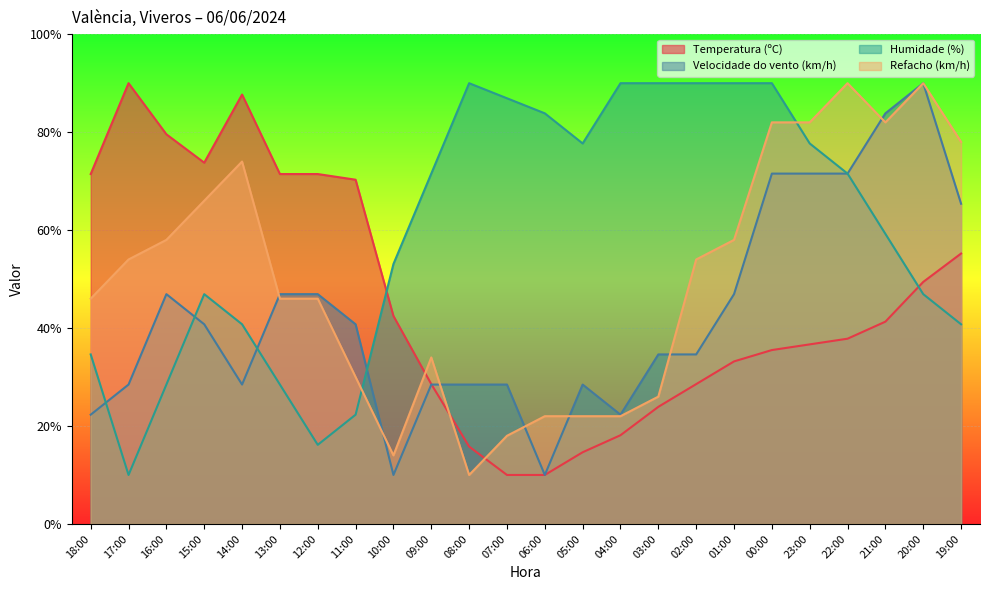

Reading right to left, list all the values displayed in this chart.

Temperatura (ºC): 55.2	49.4	41.3	37.8	36.7	35.5	33.2	28.6	23.9	18.1	14.6	10.0	10.0	15.8	28.6	42.5	70.3	71.4	71.4	87.7	73.8	79.6	90.0	71.4
Velocidade do vento (km/h): 65.4	90.0	83.8	71.5	71.5	71.5	46.9	34.6	34.6	22.3	28.5	10.0	28.5	28.5	28.5	10.0	40.8	46.9	46.9	28.5	40.8	46.9	28.5	22.3
Humidade (%): 40.8	46.9	59.2	71.5	77.7	90.0	90.0	90.0	90.0	90.0	77.7	83.8	86.9	90.0	71.5	53.1	22.3	16.2	28.5	40.8	46.9	28.5	10.0	34.6
Refacho (km/h): 78.0	90.0	82.0	90.0	82.0	82.0	58.0	54.0	26.0	22.0	22.0	22.0	18.0	10.0	34.0	14.0	30.0	46.0	46.0	74.0	66.0	58.0	54.0	46.0